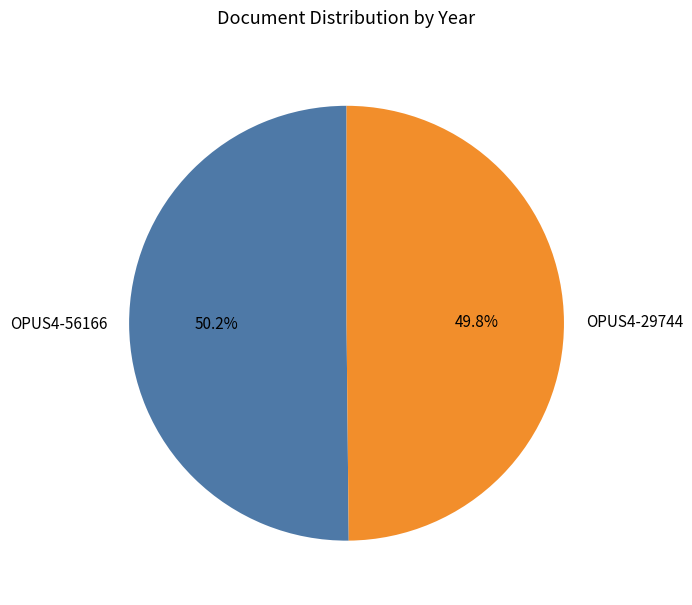

How much of the chart is everything except OPUS4-56166?

49.8%